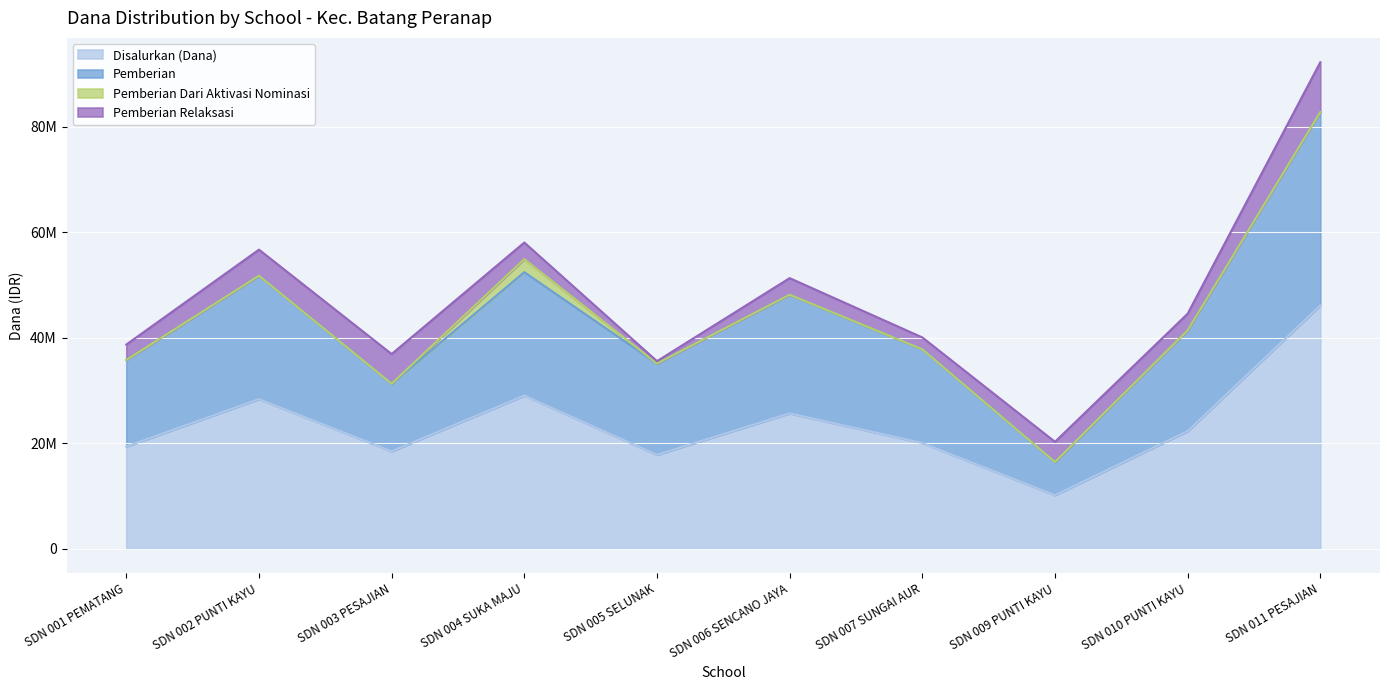

What is the smallest value displayed?

10125000